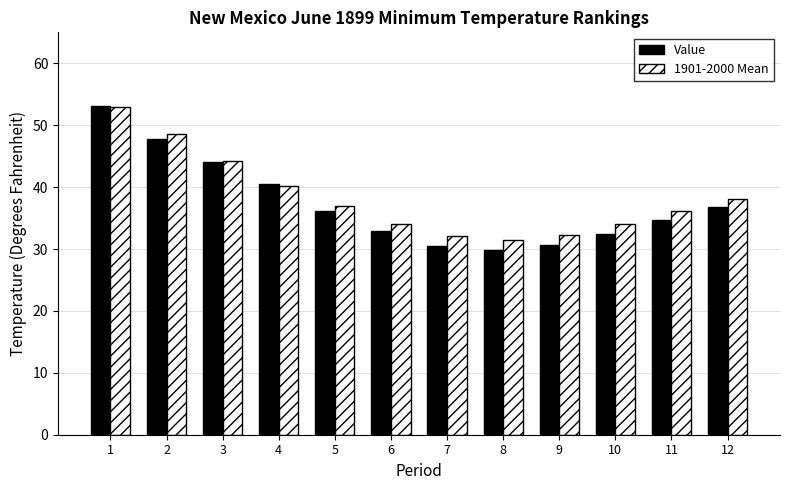

How many groups of bars are there?

12